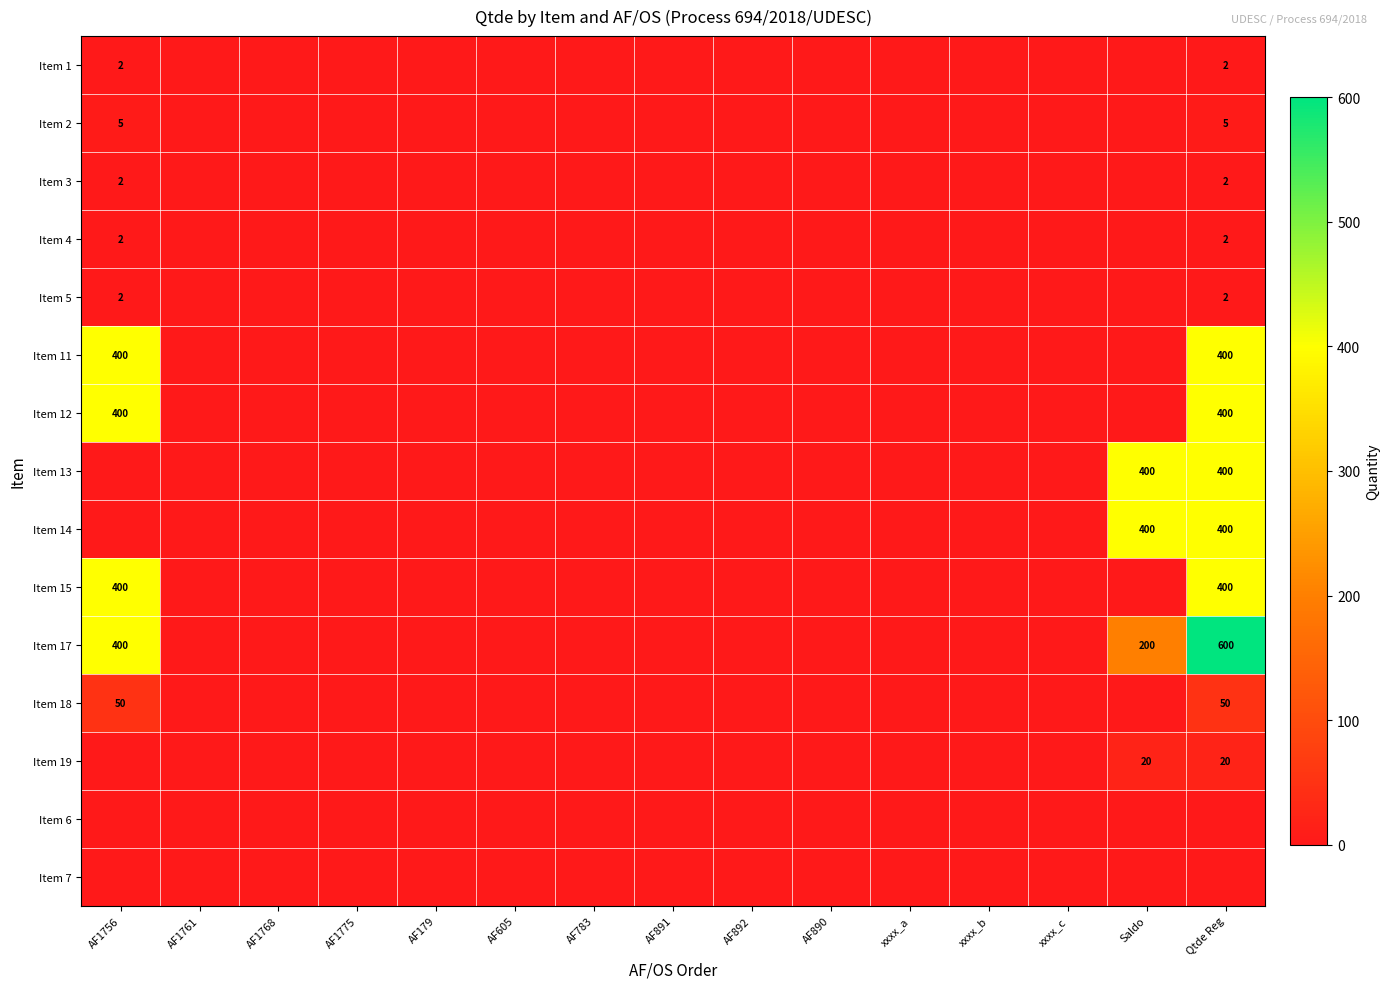

The Item 19 series shows 29 at Qtde Reg. True or false?

False